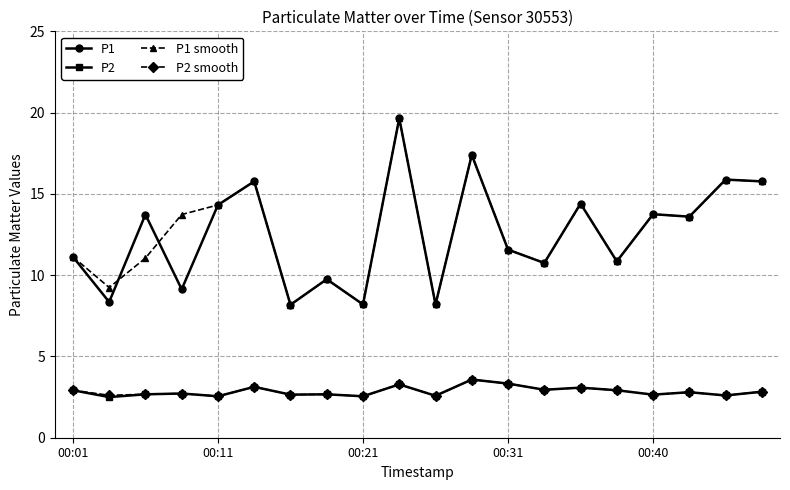

True or false: P2 has more than 0 interior local peaks.

True